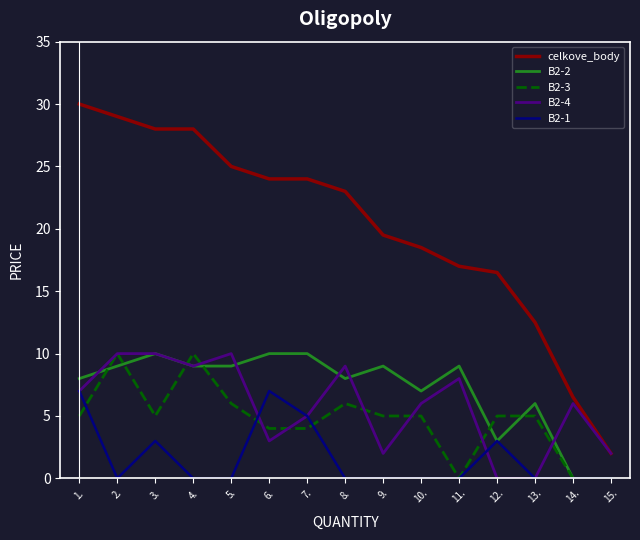

What is the spread (max minus min) of values at 3.?

25.0